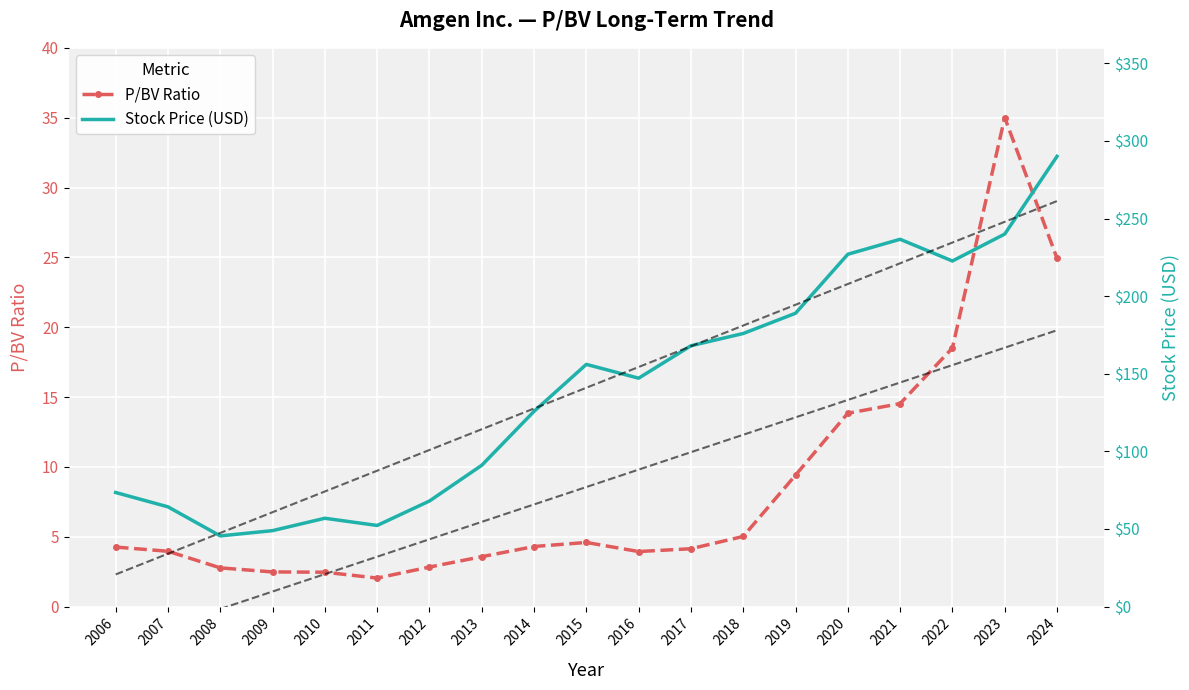

Which series has the largest range (max minus min)?

Stock Price (USD)